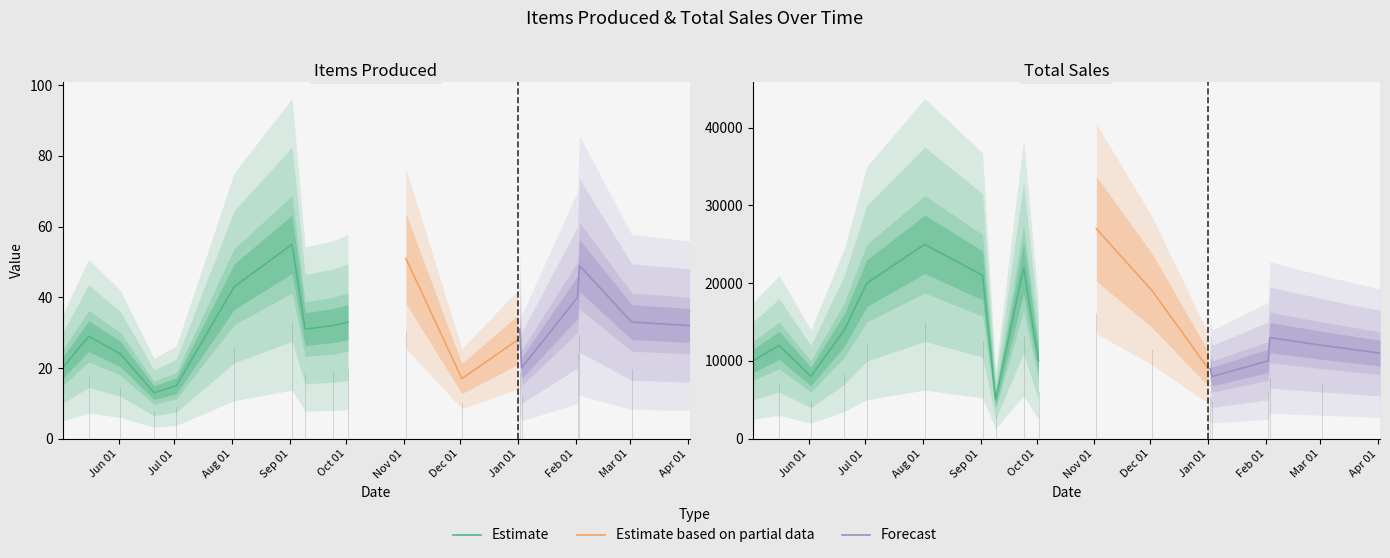

What is the difference between the highest and lowest values at 13?

8969